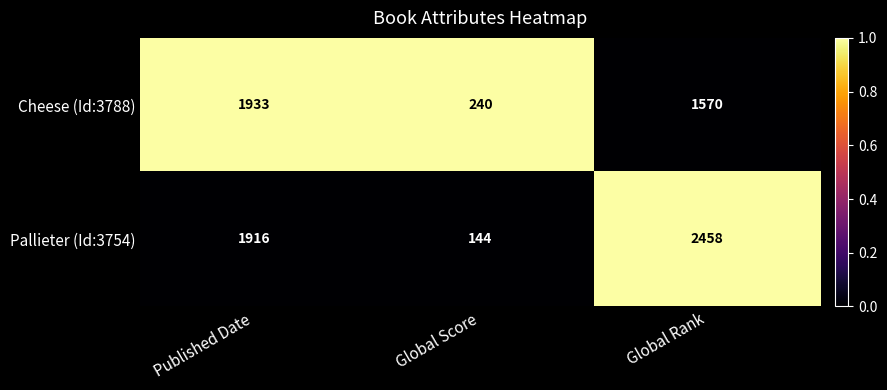

List the series in order of their peak value, lowest first.

Cheese (Id:3788), Pallieter (Id:3754)